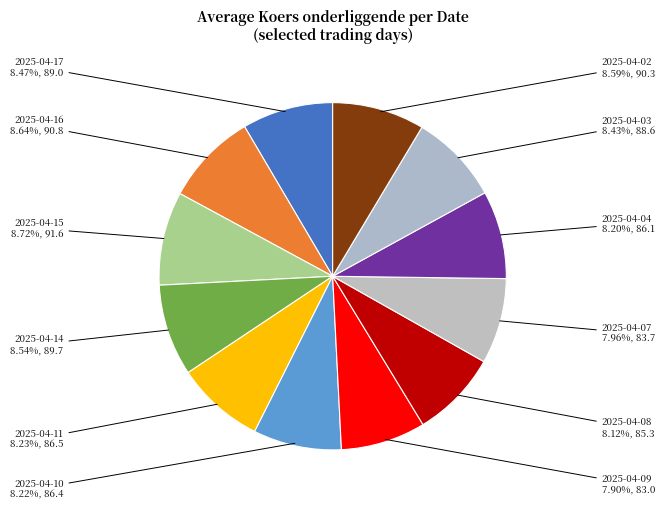

The 2025-04-04 slice represents 8% of the pie. True or false?

True